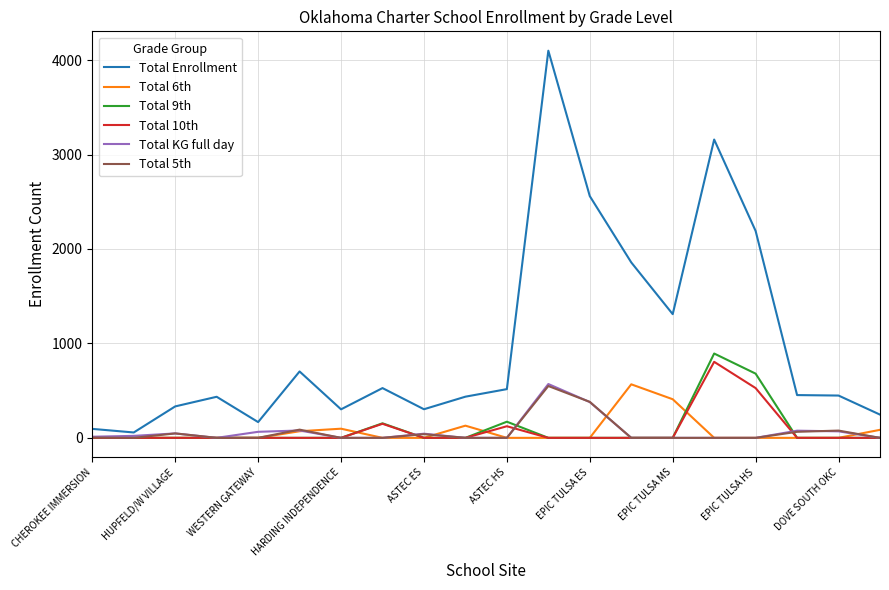

What are all the series names shown in the legend?

Total Enrollment, Total 6th, Total 9th, Total 10th, Total KG full day, Total 5th